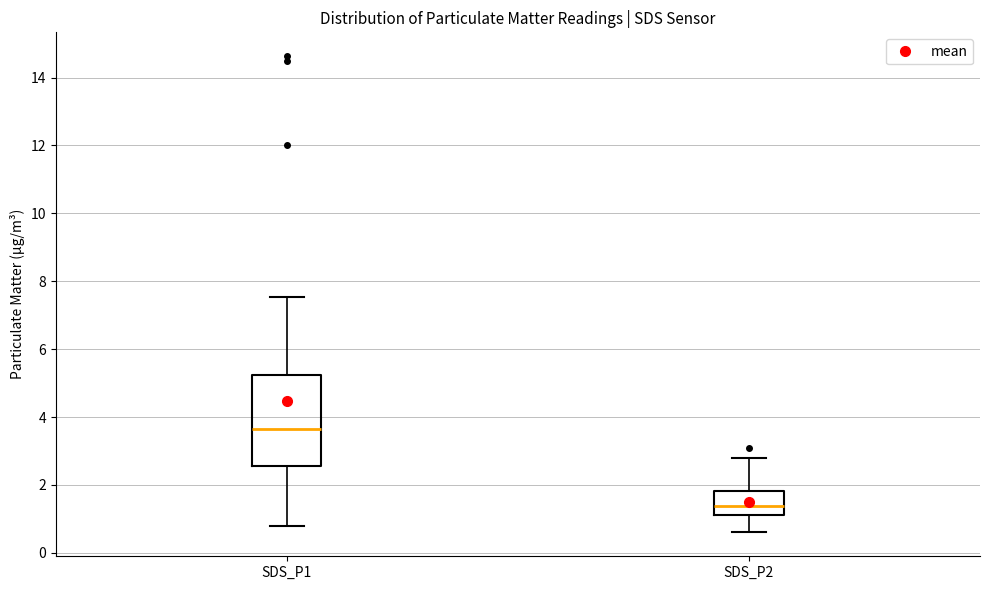

Which box has the highest median line?

SDS_P1